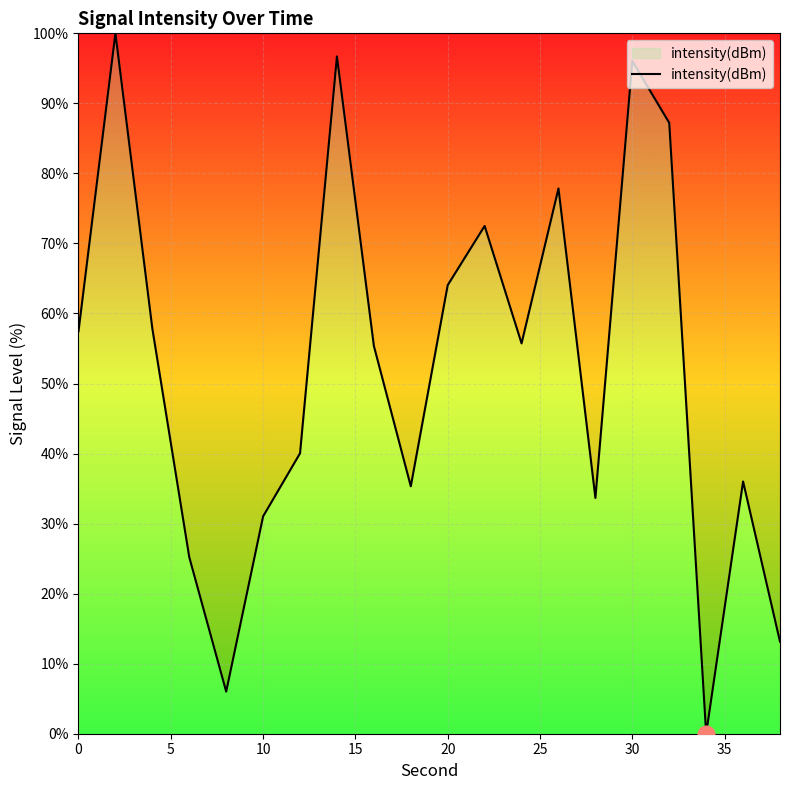

What is the greatest value displayed?

100.0